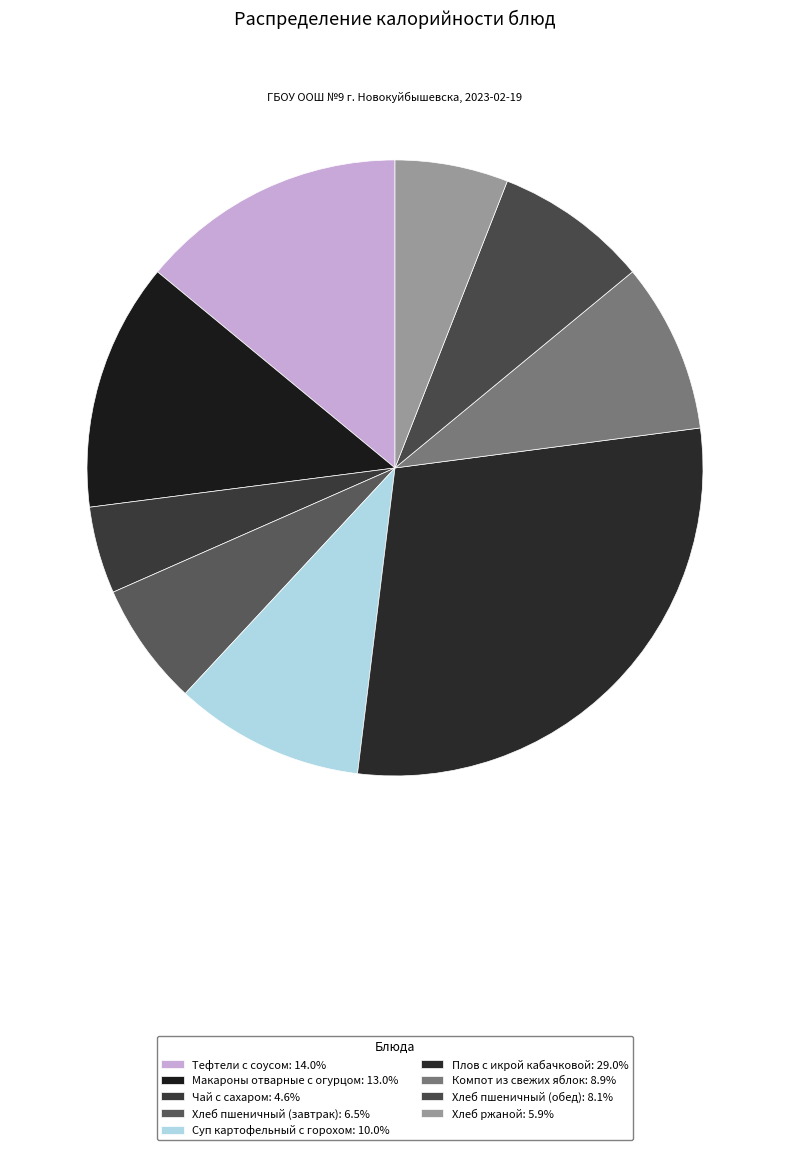

Rank the categories by value from highest to lowest.

Плов с икрой кабачковой, Тефтели с соусом, Макароны отварные с огурцом, Суп картофельный с горохом, Компот из свежих яблок, Хлеб пшеничный (обед), Хлеб пшеничный (завтрак), Хлеб ржаной, Чай с сахаром